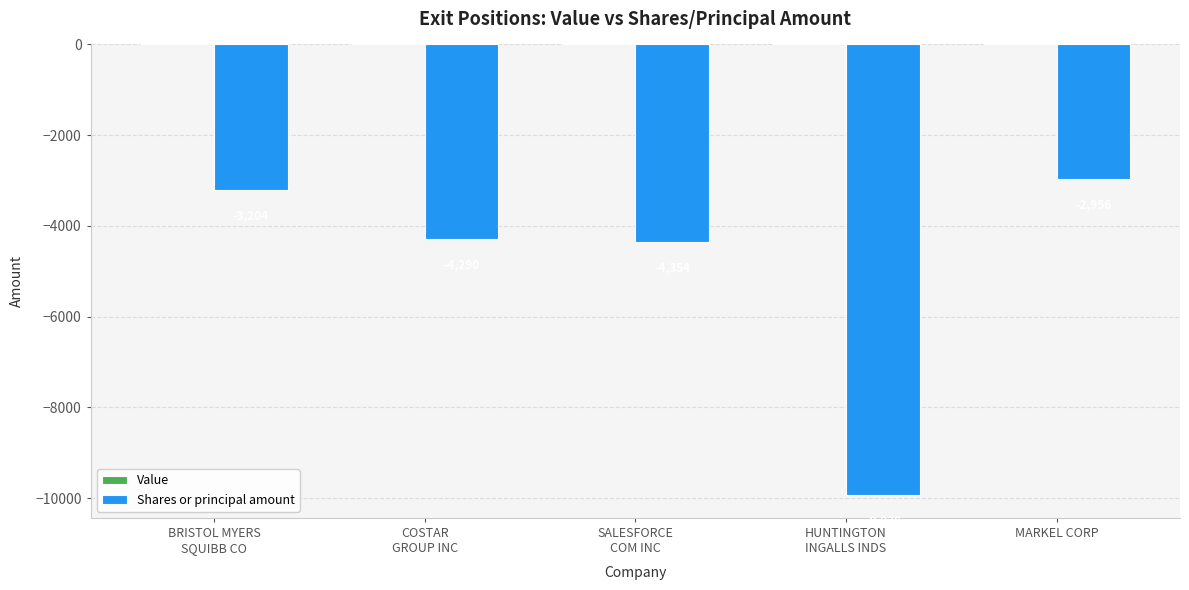

Which has a higher value, BRISTOL MYERS
SQUIBB CO or COSTAR
GROUP INC?

BRISTOL MYERS
SQUIBB CO